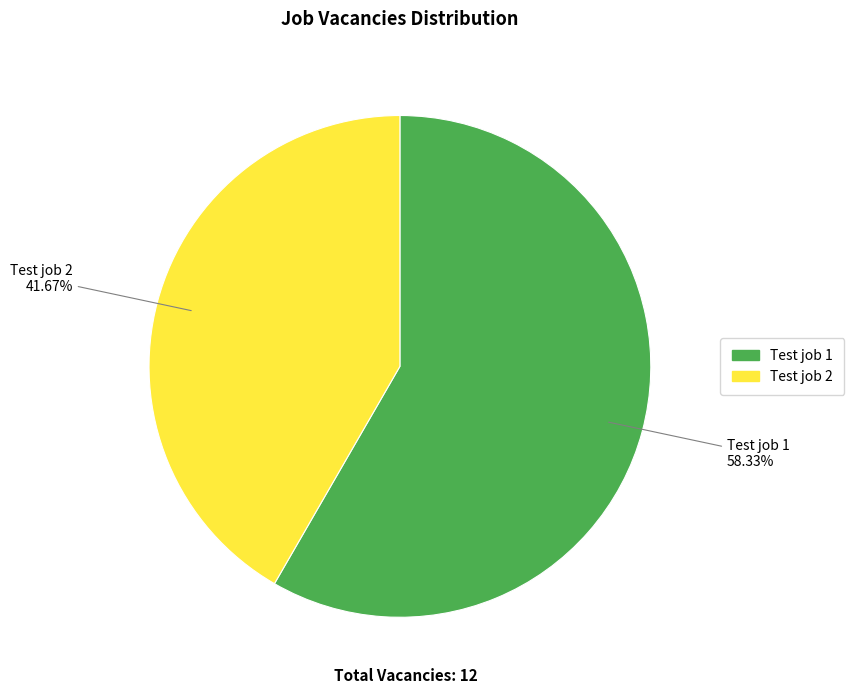

How many slices are in this pie chart?

2